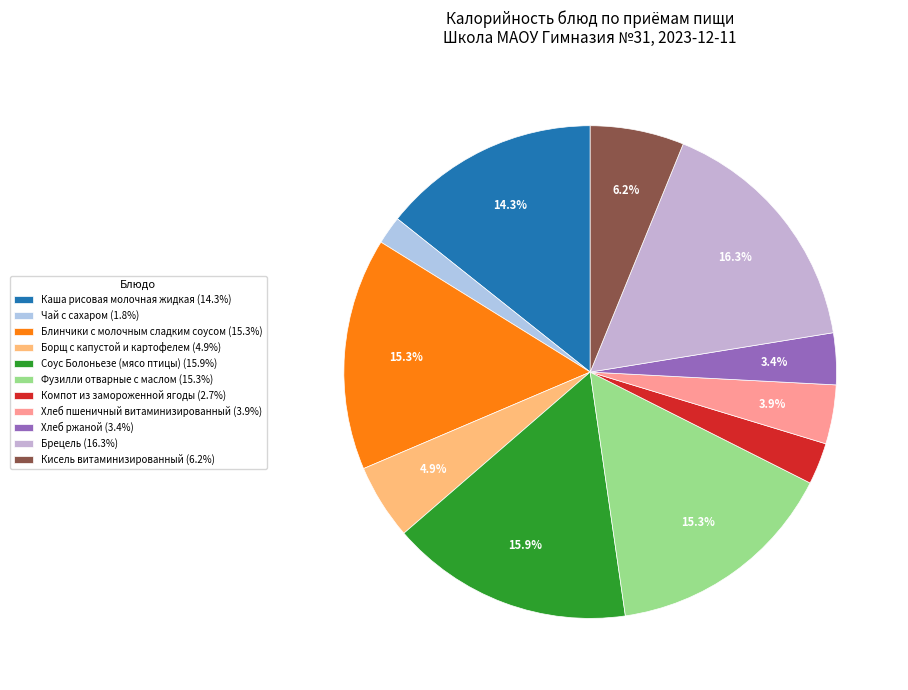

How many segments does this pie chart have?

11